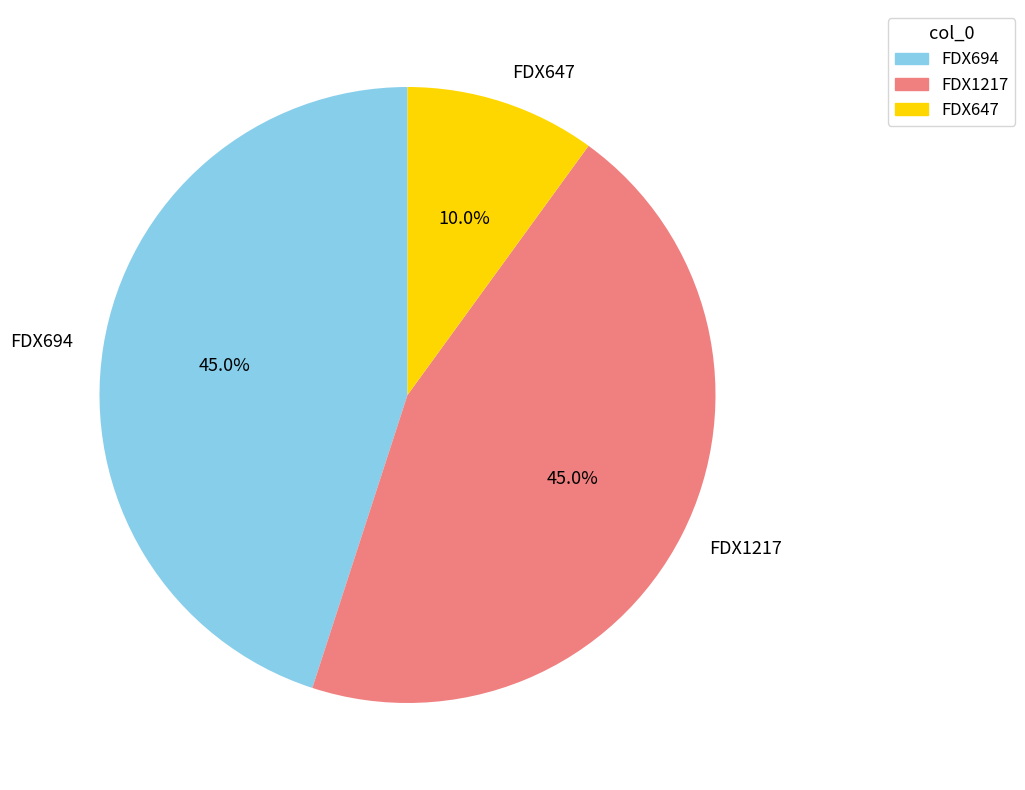

Count the number of slices in the pie.

3